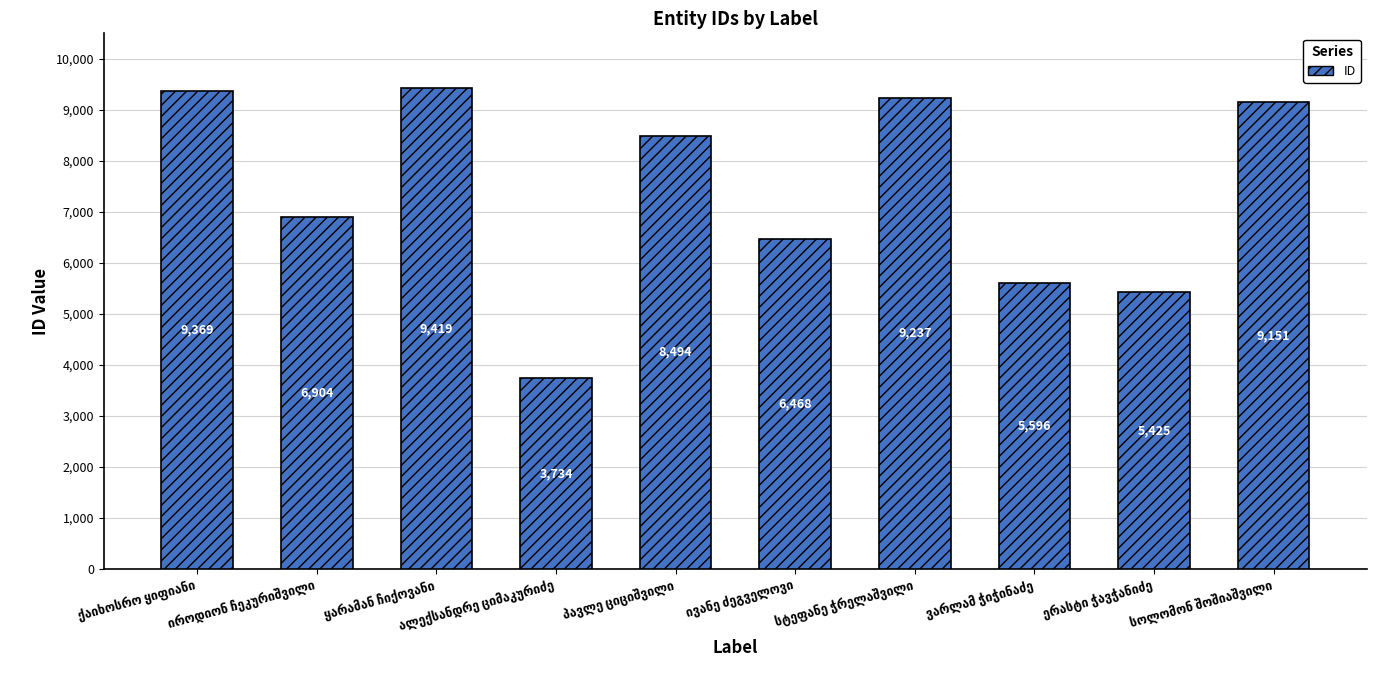

What is the average value?

7380